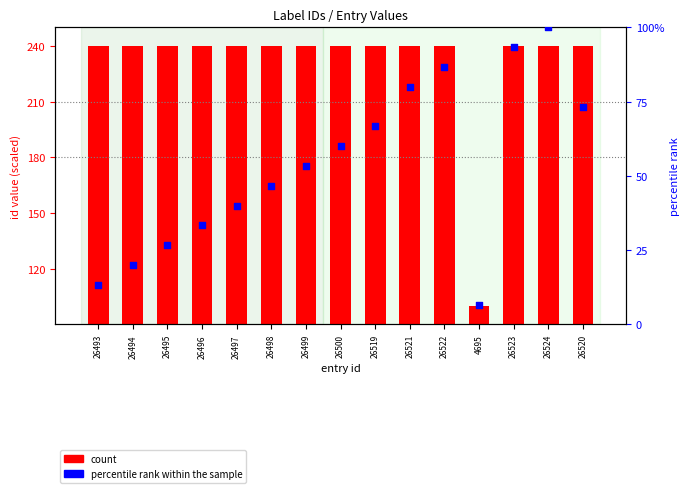

Which series reaches the minimum Y coordinate?

percentile rank within the sample